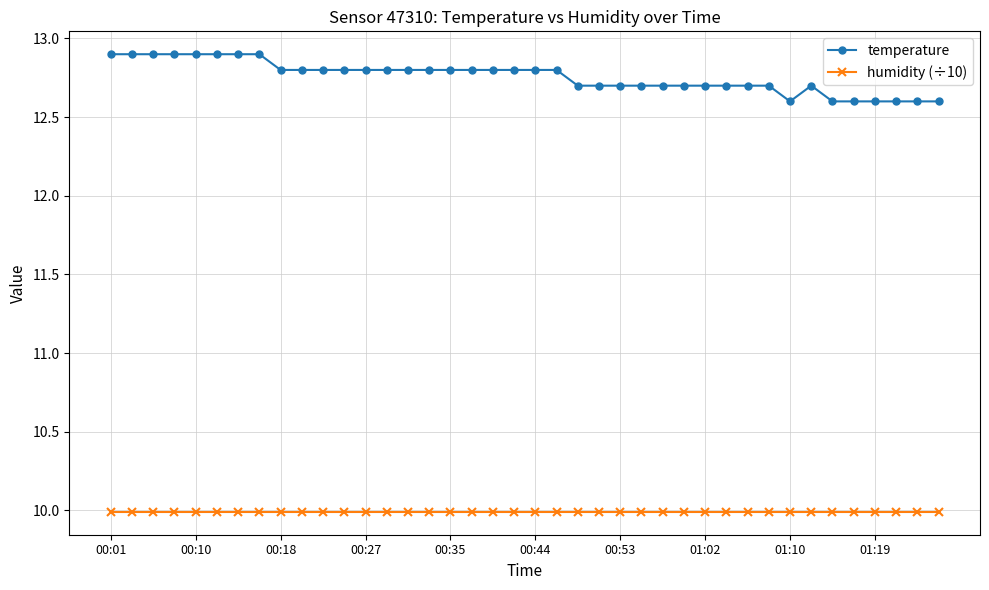

True or false: temperature and humidity (÷10) cross at least once.

False